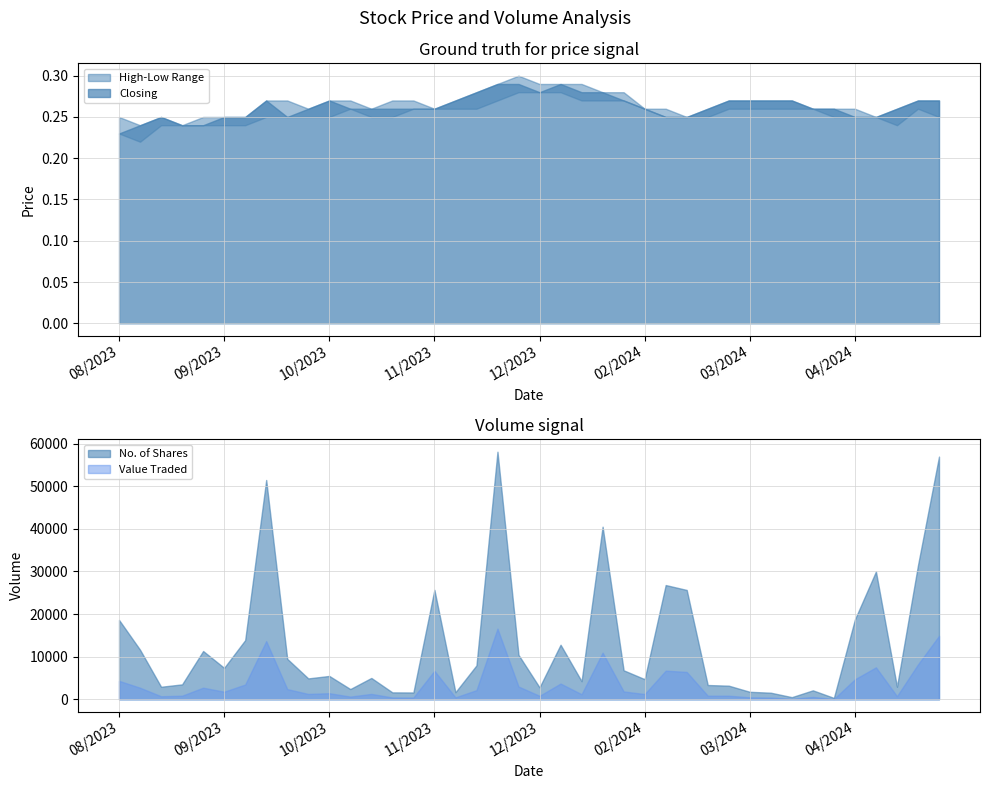

What is the label of the 23rd point from the left?

10/12/2023